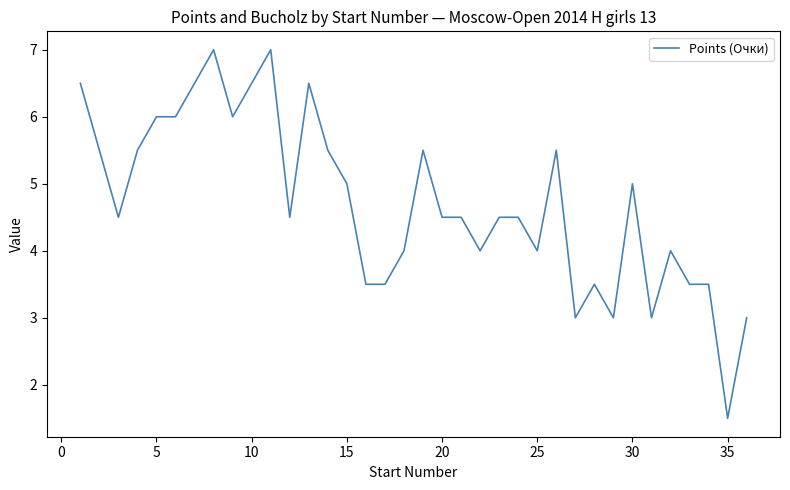

What is the difference between the maximum and minimum values?

5.5